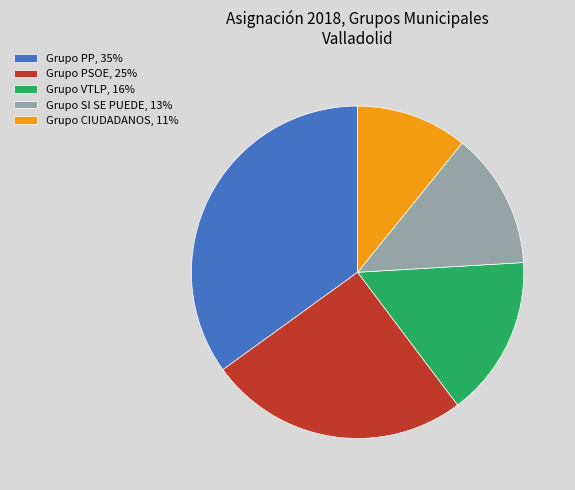

Does Grupo CIUDADANOS represent more than half of the total?

No